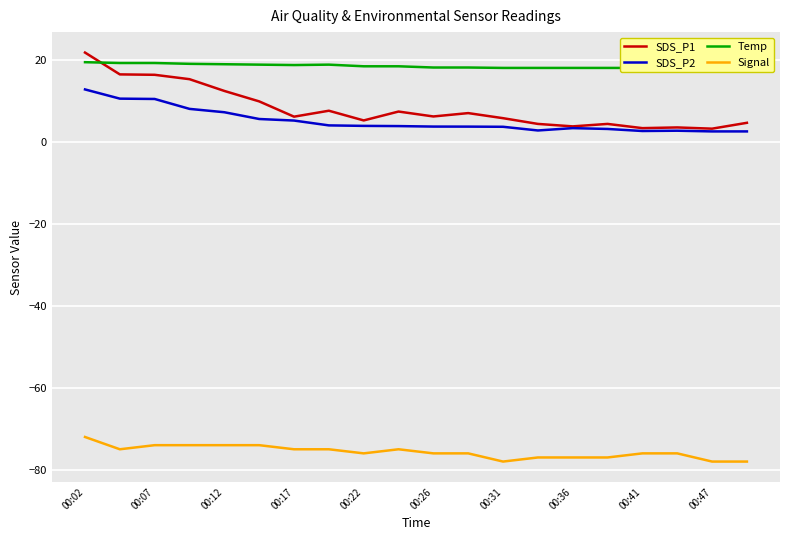

What is the minimum value for SDS_P2?

2.6